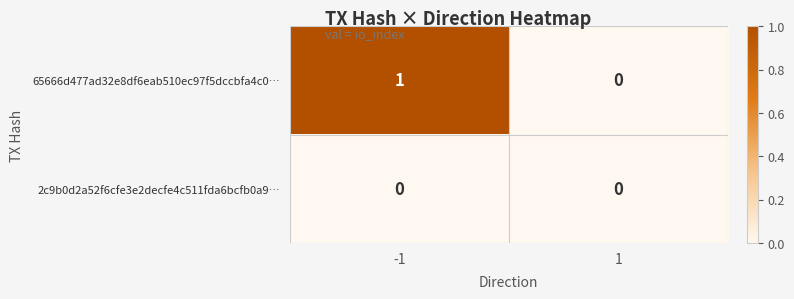

Reading right to left, extract all data points from this chart.

65666d477ad32e8df6eab510ec97f5dccbfa4c0…: 0	1
2c9b0d2a52f6cfe3e2decfe4c511fda6bcfb0a9…: 0	0